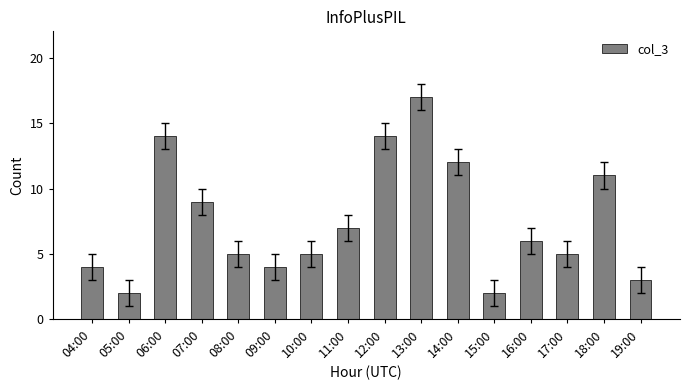

What is the ratio of the value at 08:00 to the value at 12:00?

0.4